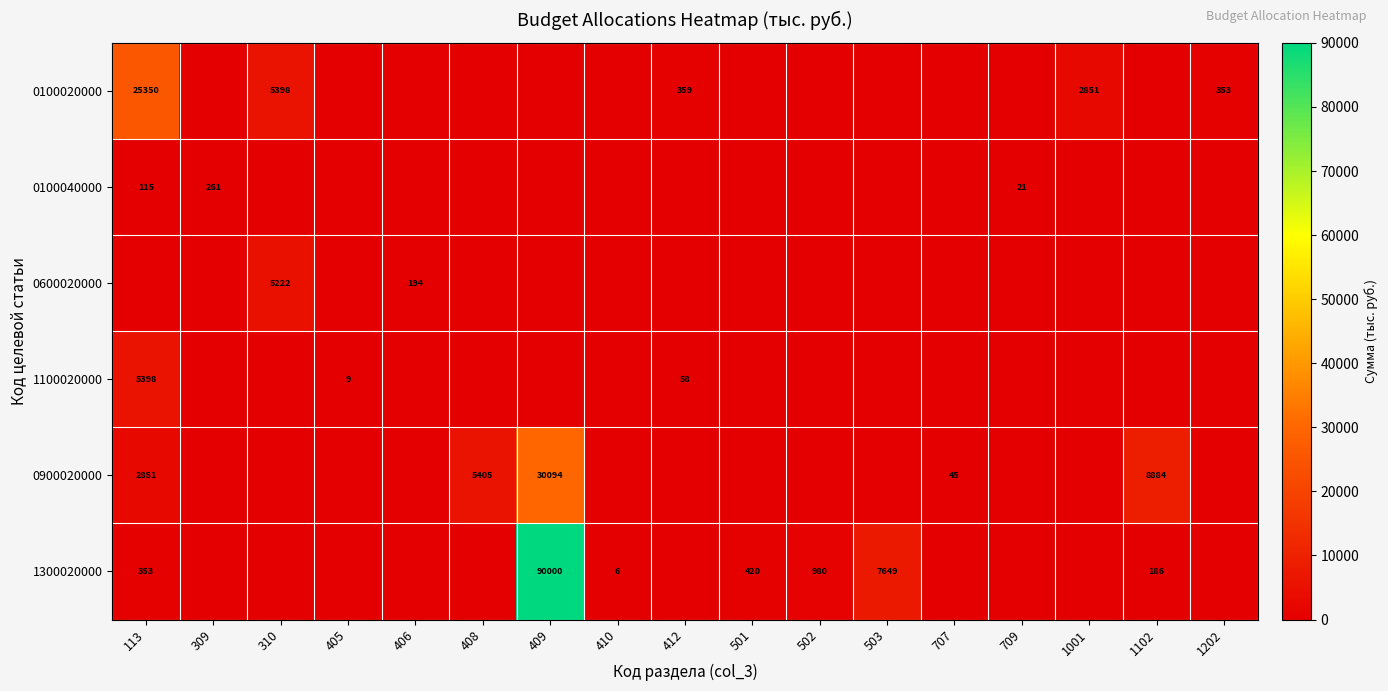

The 0900020000 series shows 30094 at 409. True or false?

True